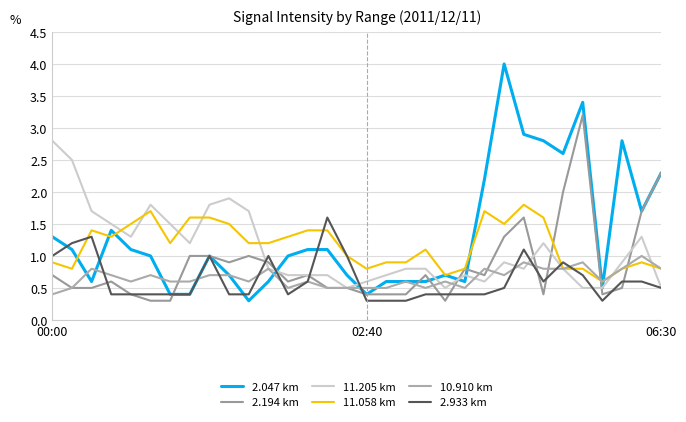

Count the 10.910 km values in the range 0 to 1.

32